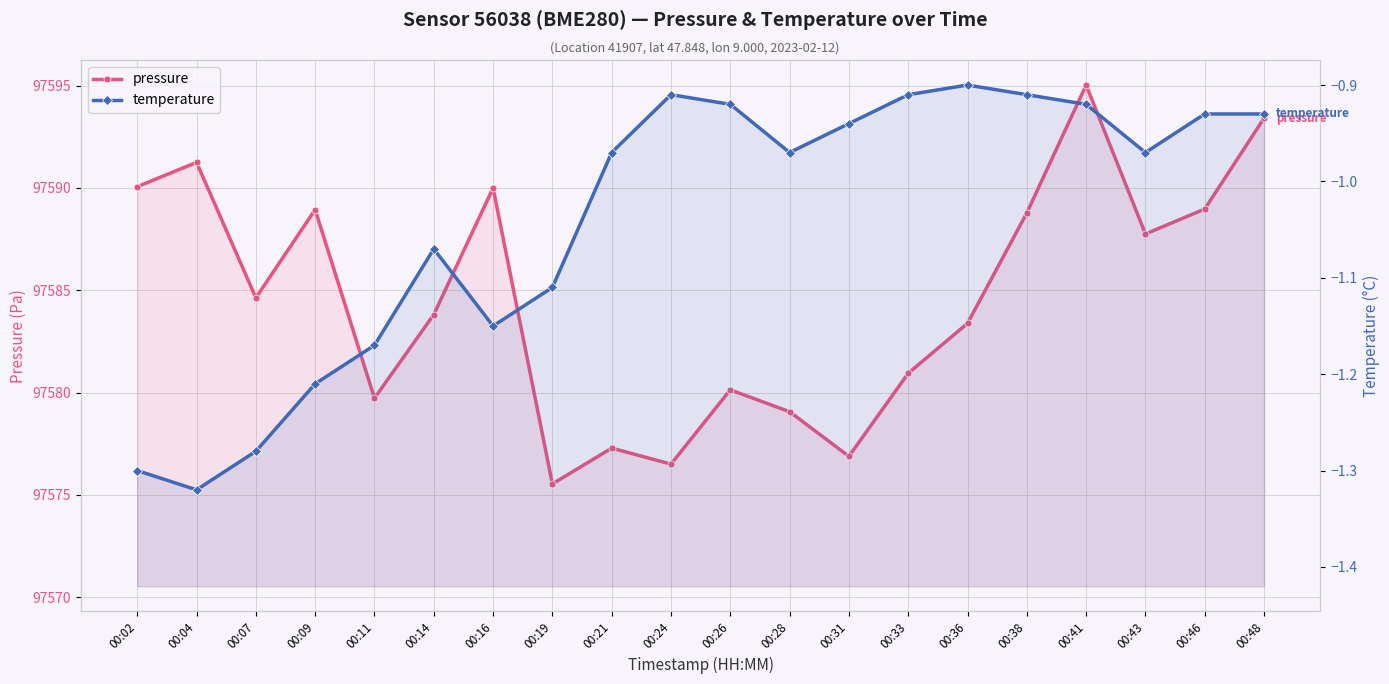

What is the approximate value of temperature at 00:24?

-0.9